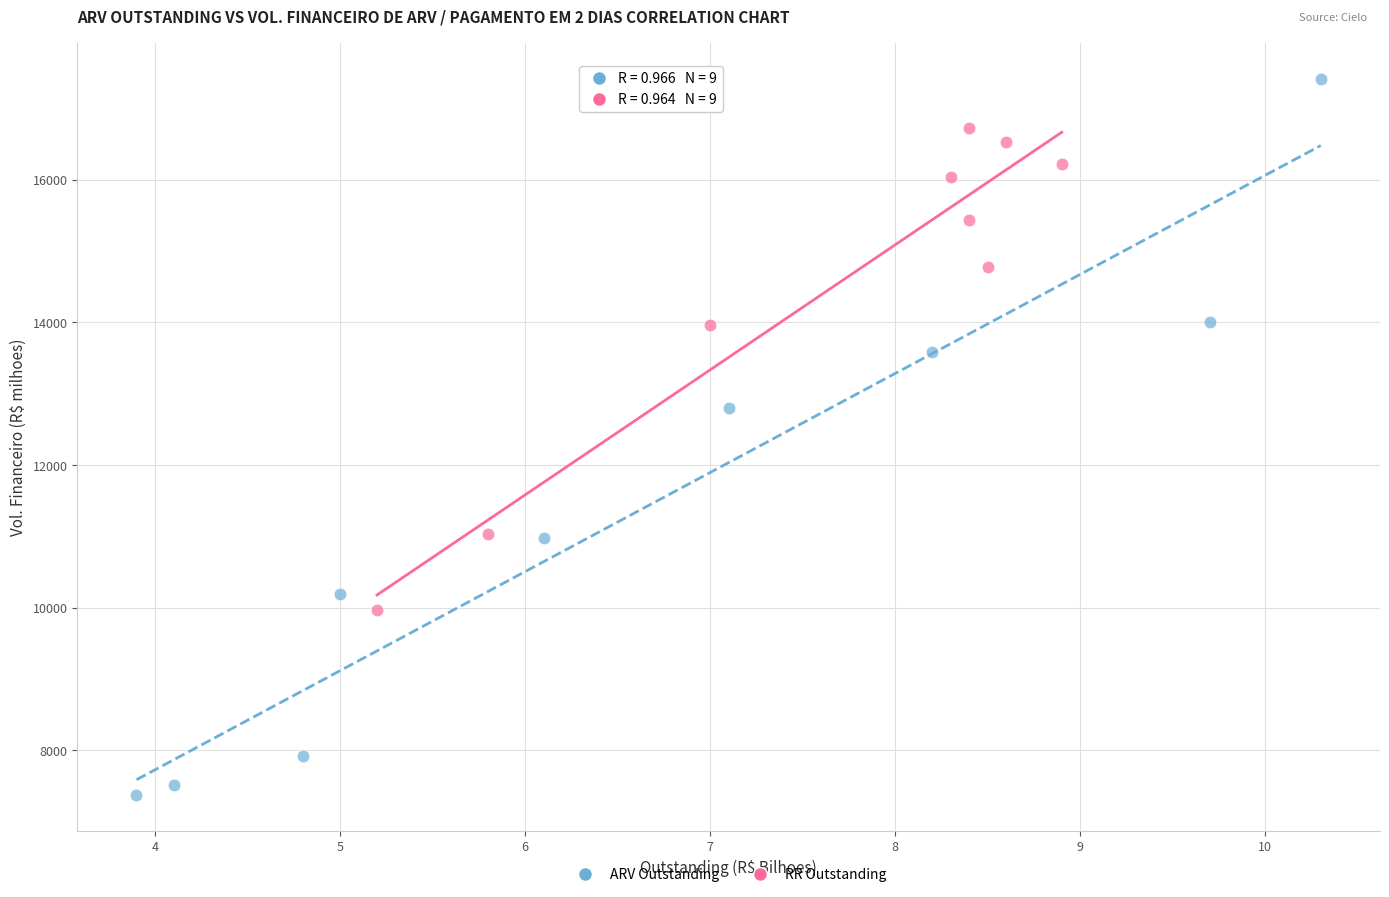

Which series reaches the minimum Y coordinate?

ARV Outstanding